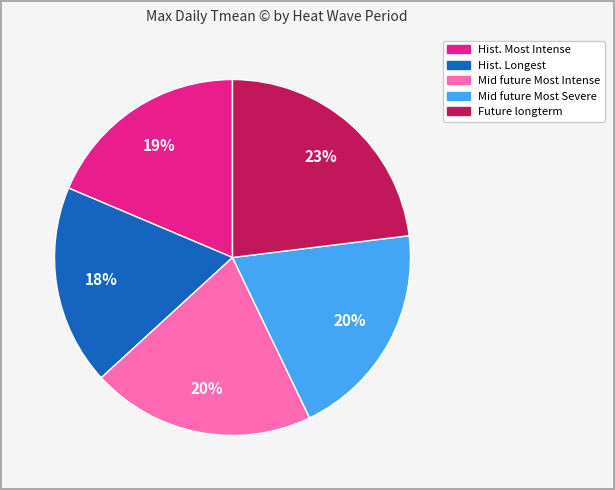

Is there a majority slice in this chart?

No